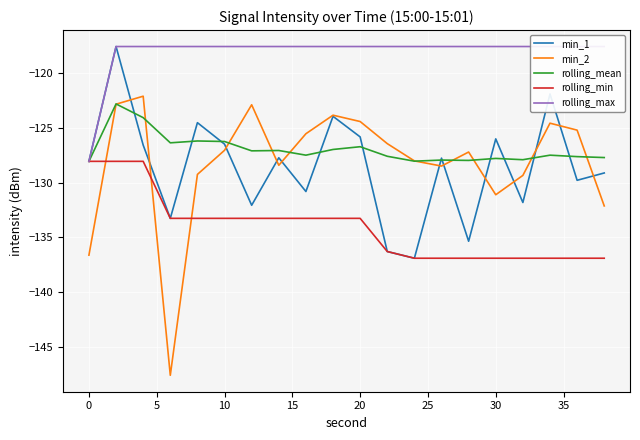

At which label does rolling_min first exceed -133?

0